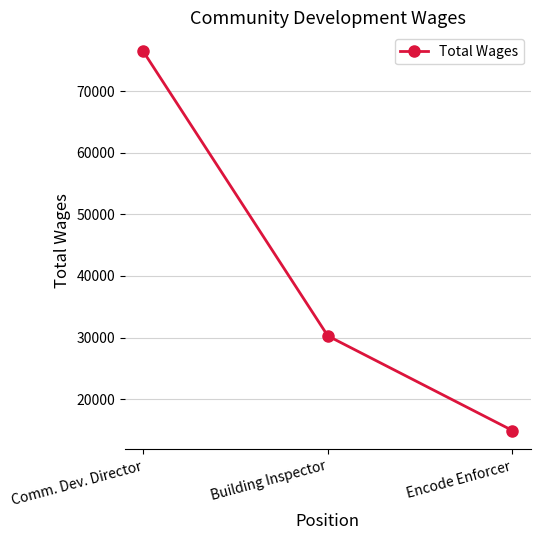

What is the difference between the second highest and minimum values?

15358